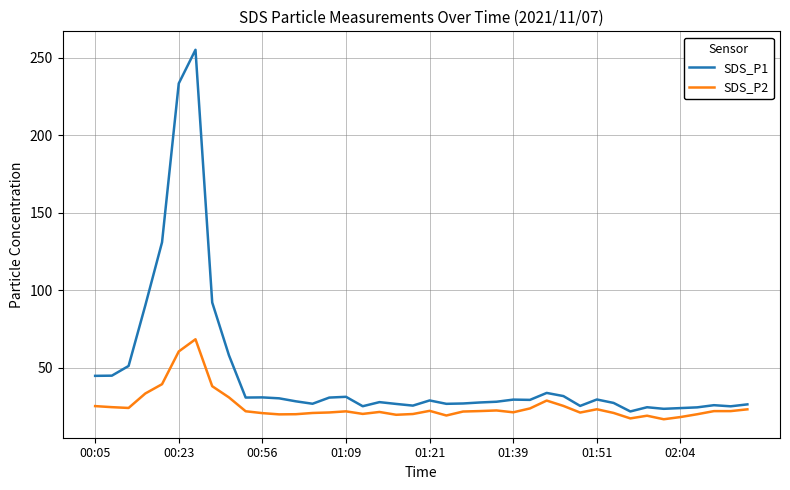

In SDS_P1, how many points are higher than both neighbors (excluding endpoints)?

10